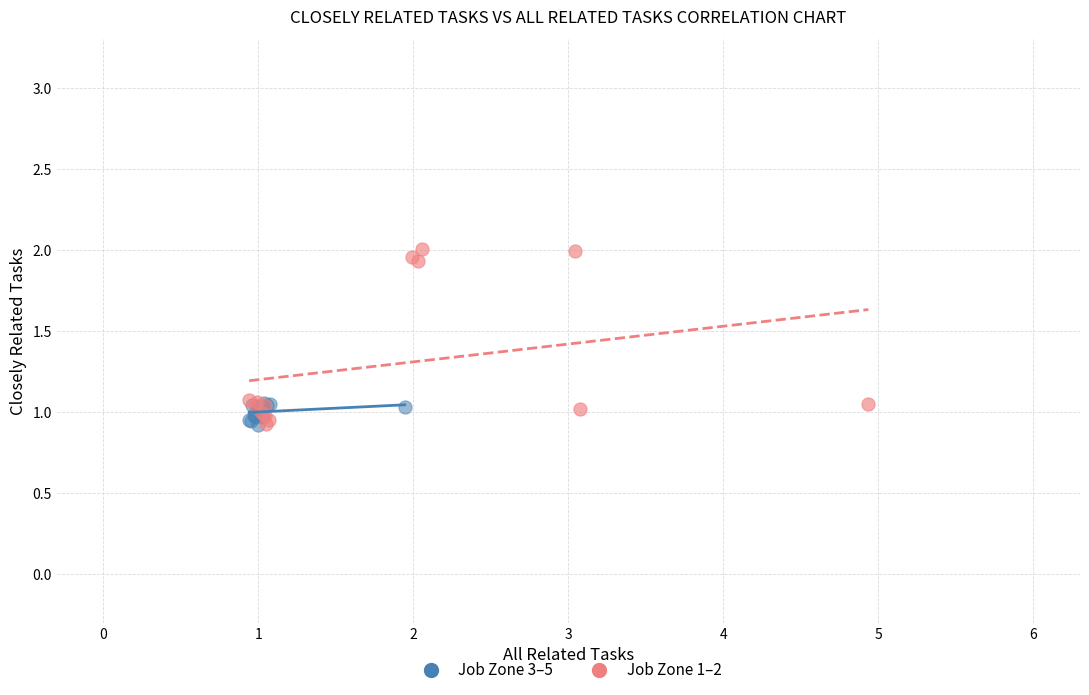

Which series has the largest Y range (max minus min)?

Job Zone 1–2